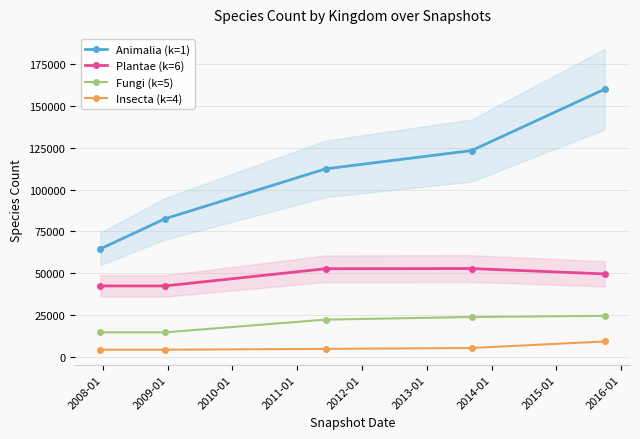

What is the lowest value of the Fungi (k=5) series?

14931